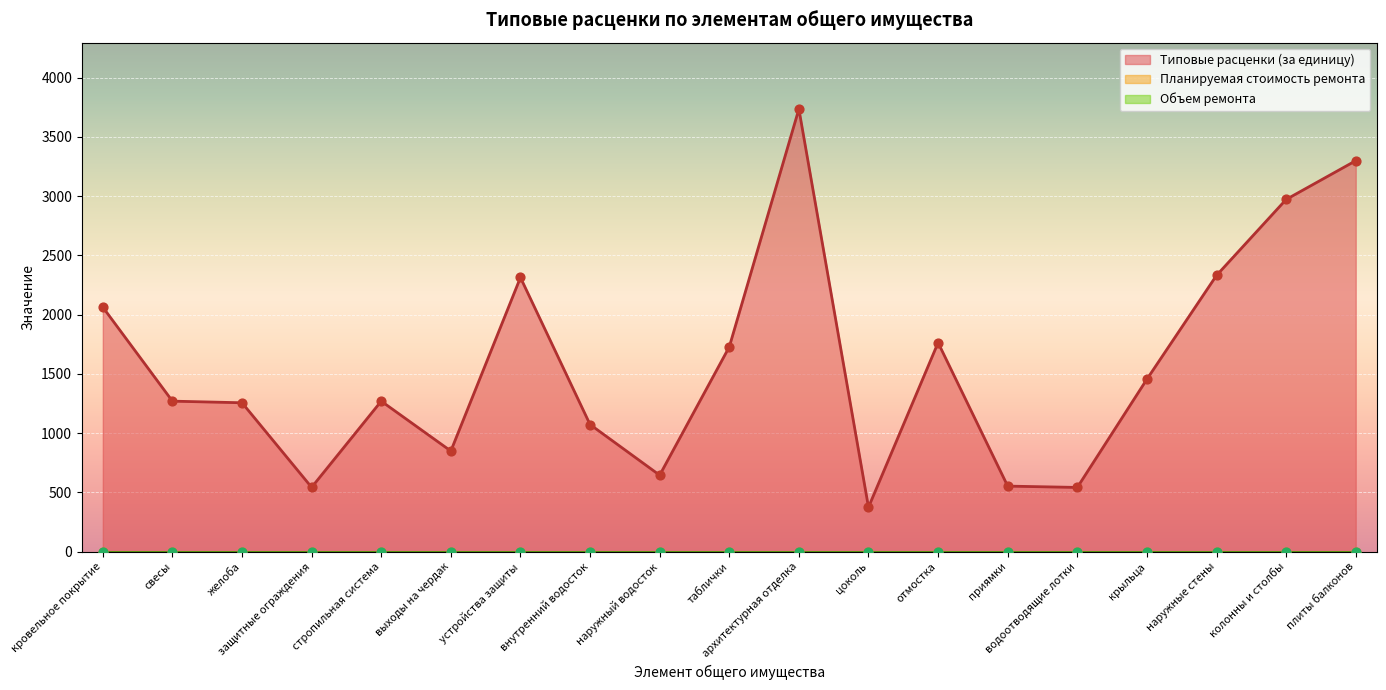

Which series contains the lowest Y value?

Планируемая стоимость ремонта